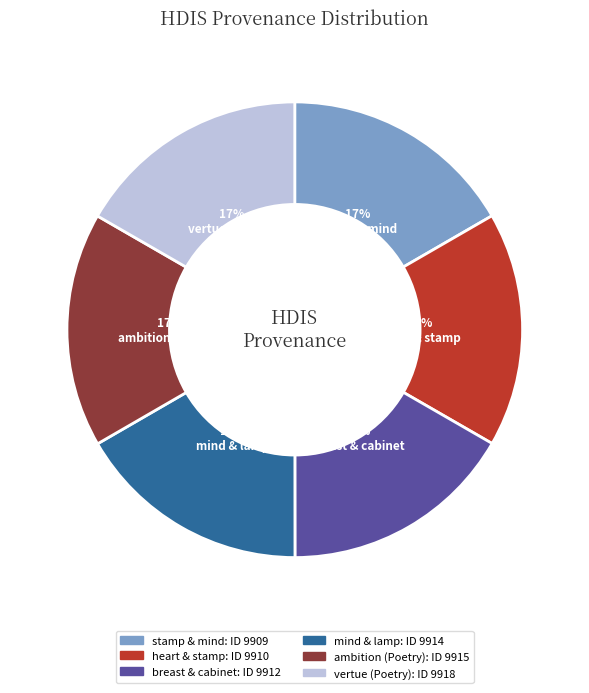

How many segments does this pie chart have?

6